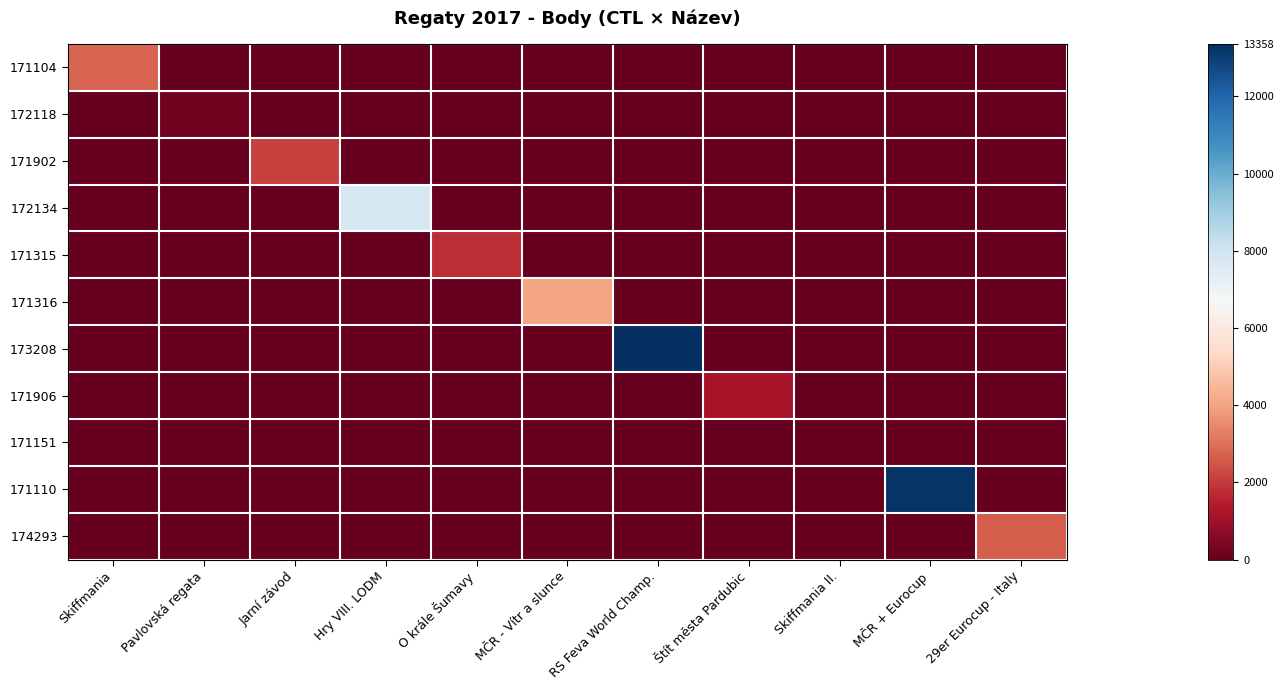

How many series are shown in this chart?

11